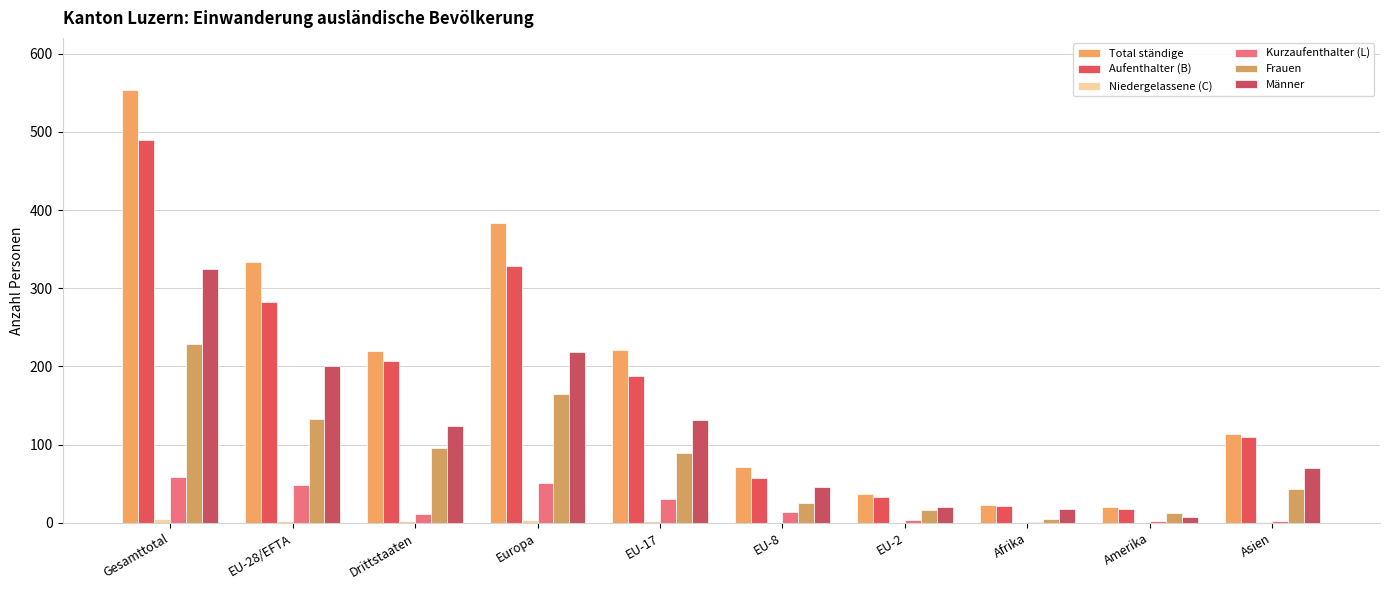

Is the value of Frauen at Afrika greater than the value of Kurzaufenthalter (L) at Afrika?

Yes